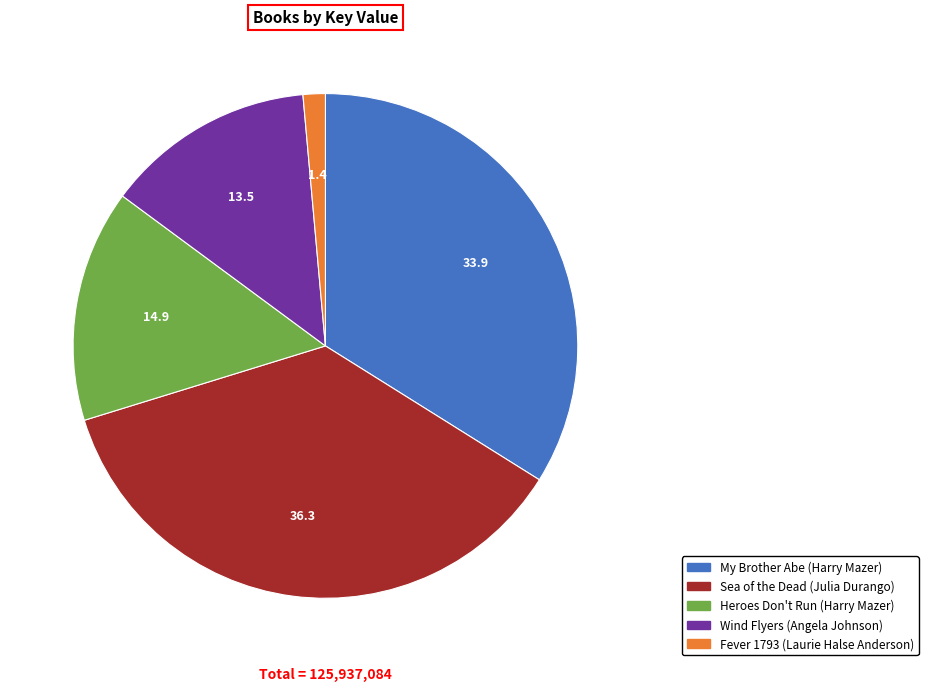

Rank the categories by value from highest to lowest.

Sea of the Dead (Julia Durango), My Brother Abe (Harry Mazer), Heroes Don't Run (Harry Mazer), Wind Flyers (Angela Johnson), Fever 1793 (Laurie Halse Anderson)